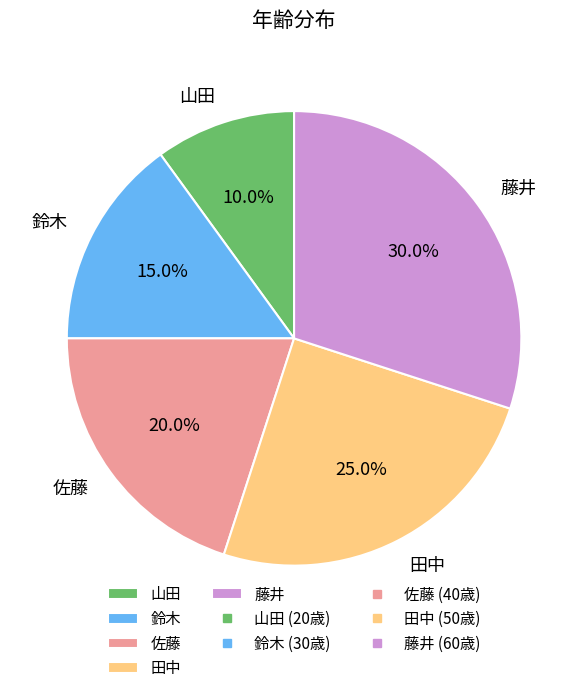

How many segments does this pie chart have?

5